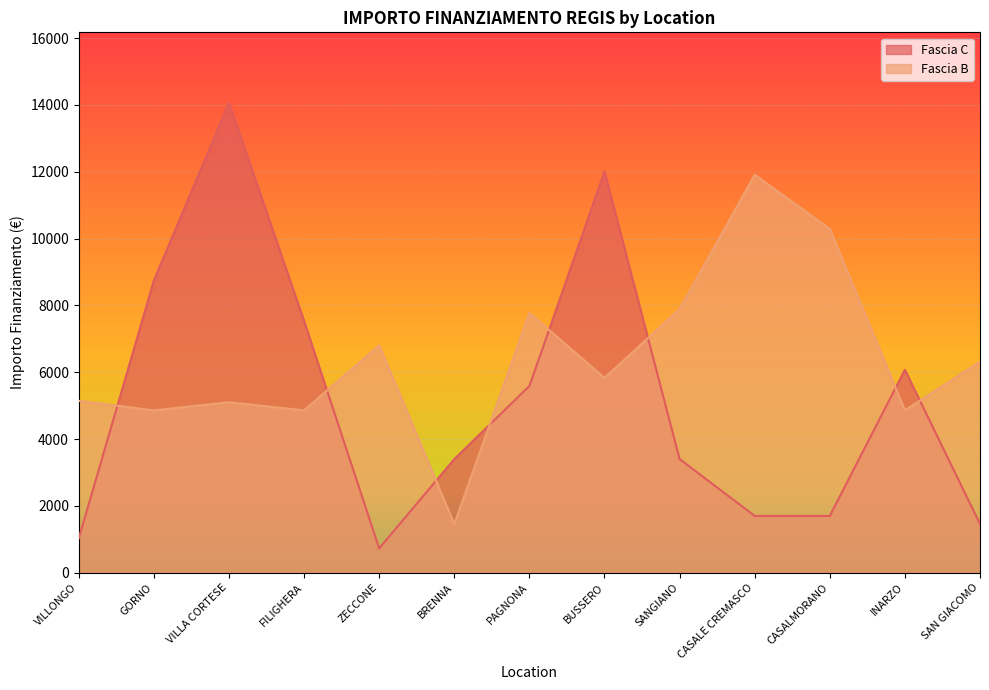

Which series has the widest spread of values?

Fascia C